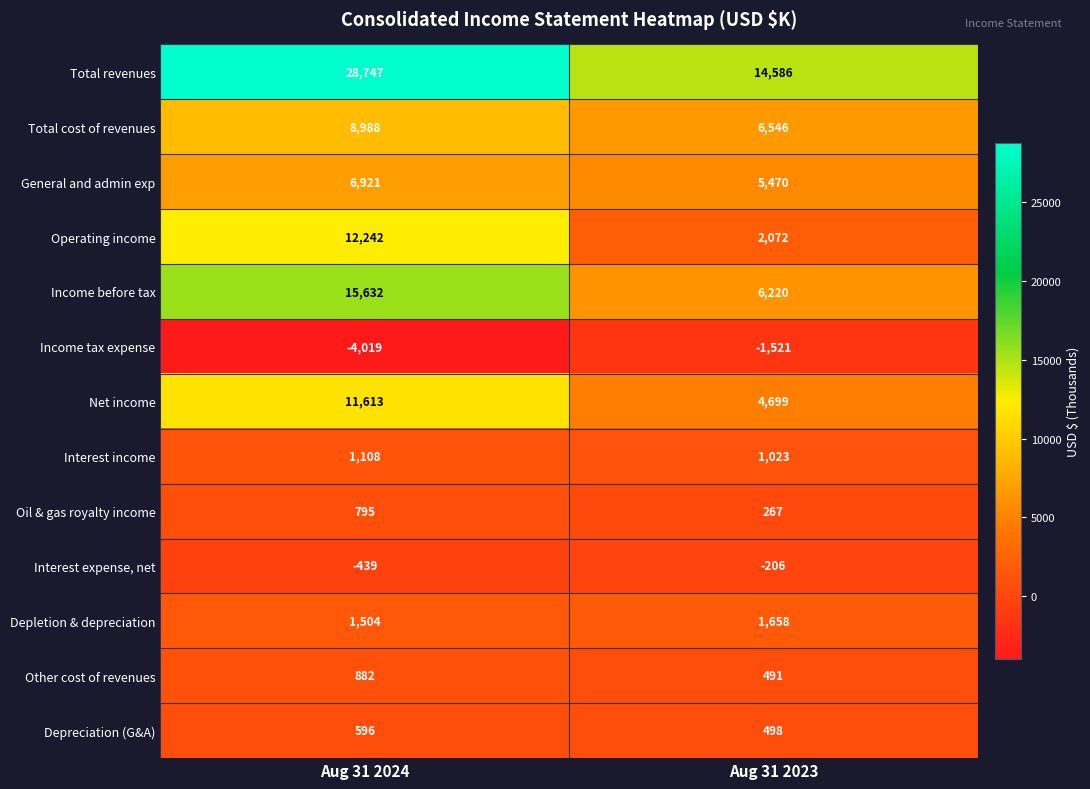

Which series has the largest total across all categories?

Total revenues